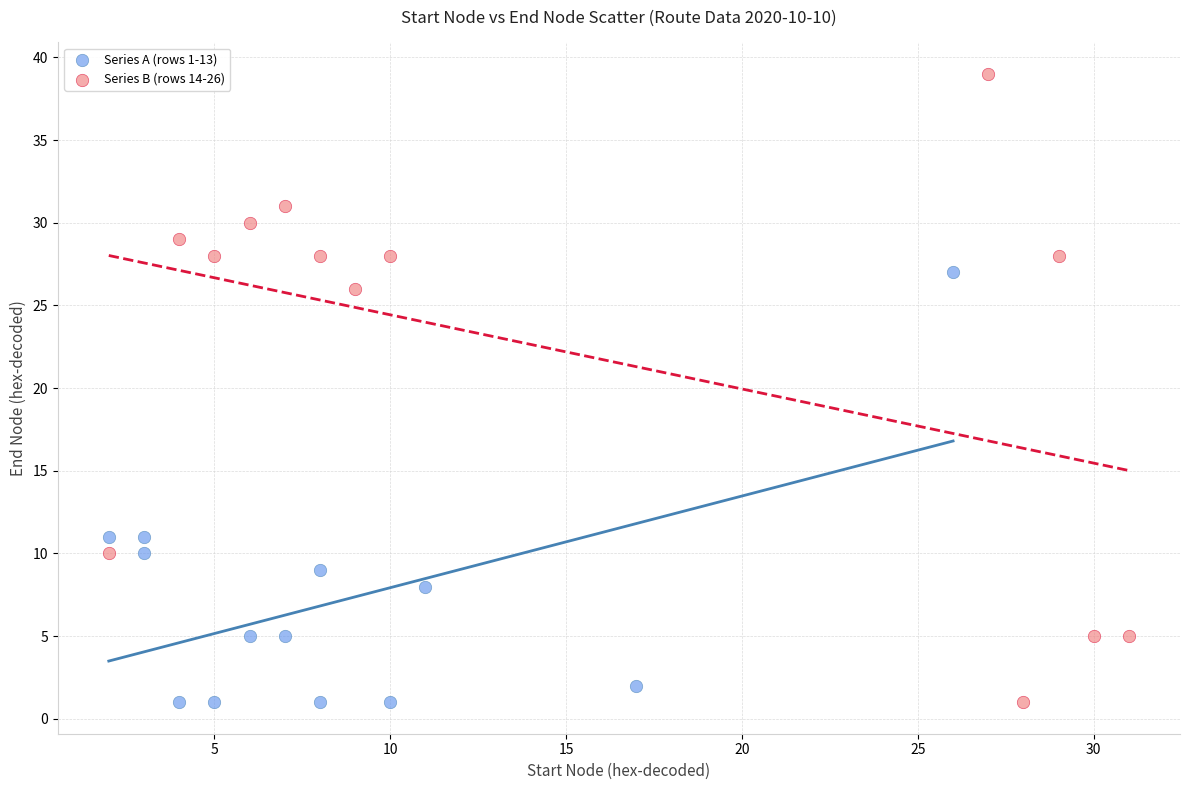

Which series reaches the maximum Y coordinate?

Series B (rows 14-26)